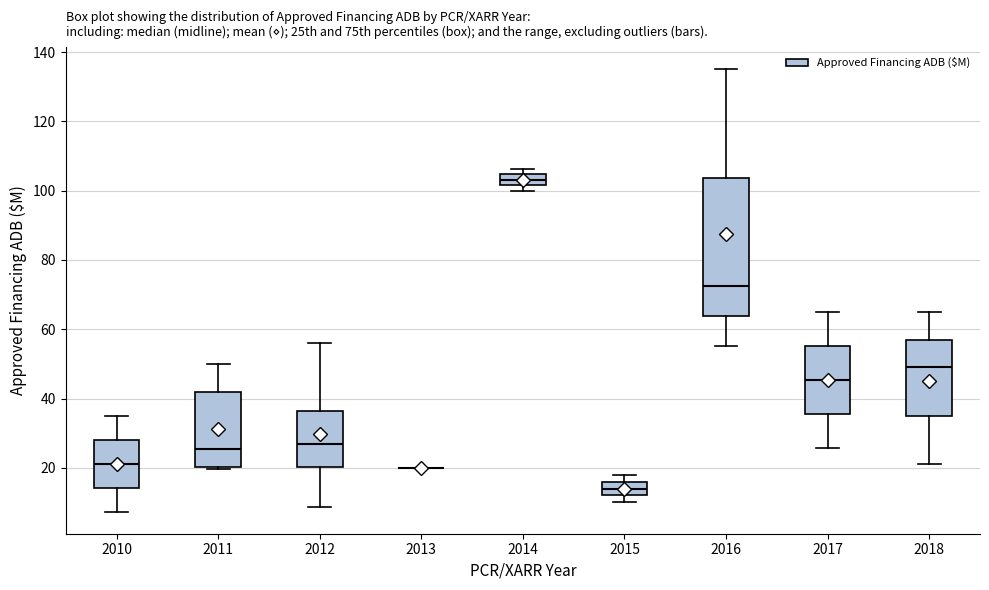

Reading left to right, transcribe this box plot: for each box, give where its median line is, the range the box spans, and where its two whiskers end, as read against the y-axis. The values are not printed on the chart, so give them approximately, as read against the axis.

2010: median 22, box 14 to 28, whiskers 8 to 36
2011: median 26, box 20 to 42, whiskers 20 (just below the box's lower edge) to 50
2012: median 28, box 20 to 36, whiskers 8 to 56
2013: box collapsed to a line at 20, whiskers 20 to 20
2014: median 104 (inside the box), box 102 to 104, whiskers 100 to 106
2015: median 14, box 12 to 16, whiskers 10 to 18
2016: median 72, box 64 to 104, whiskers 56 to 136
2017: median 46, box 36 to 56, whiskers 26 to 66
2018: median 50, box 36 to 58, whiskers 22 to 66